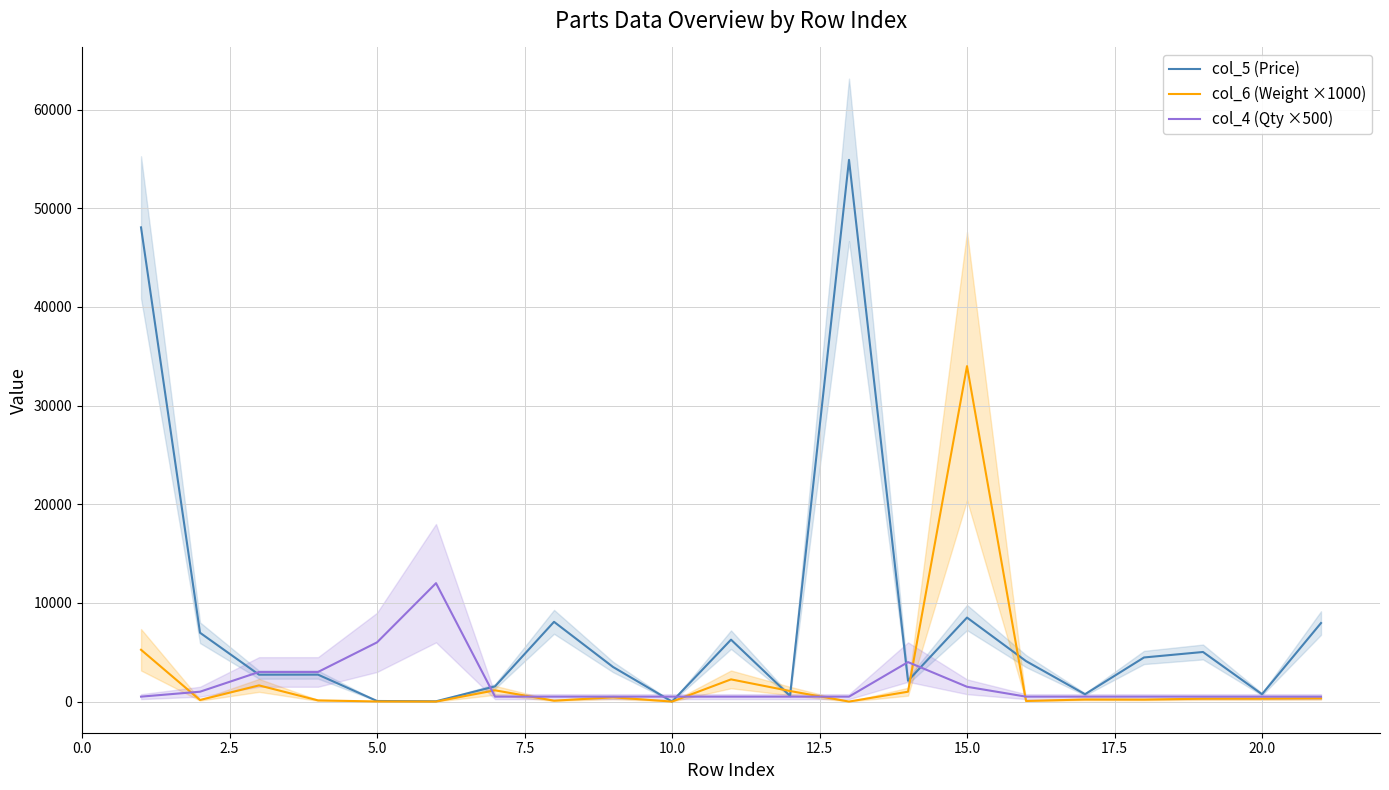

What is the highest value of the col_4 (Qty ×500) series?

12000.0